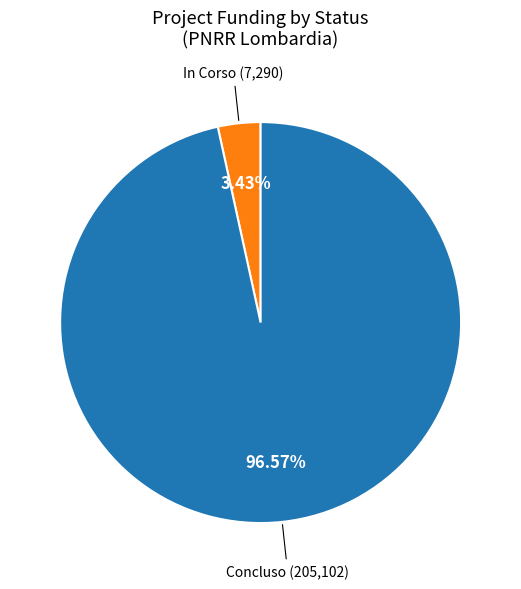

Does any single category account for the majority?

Yes